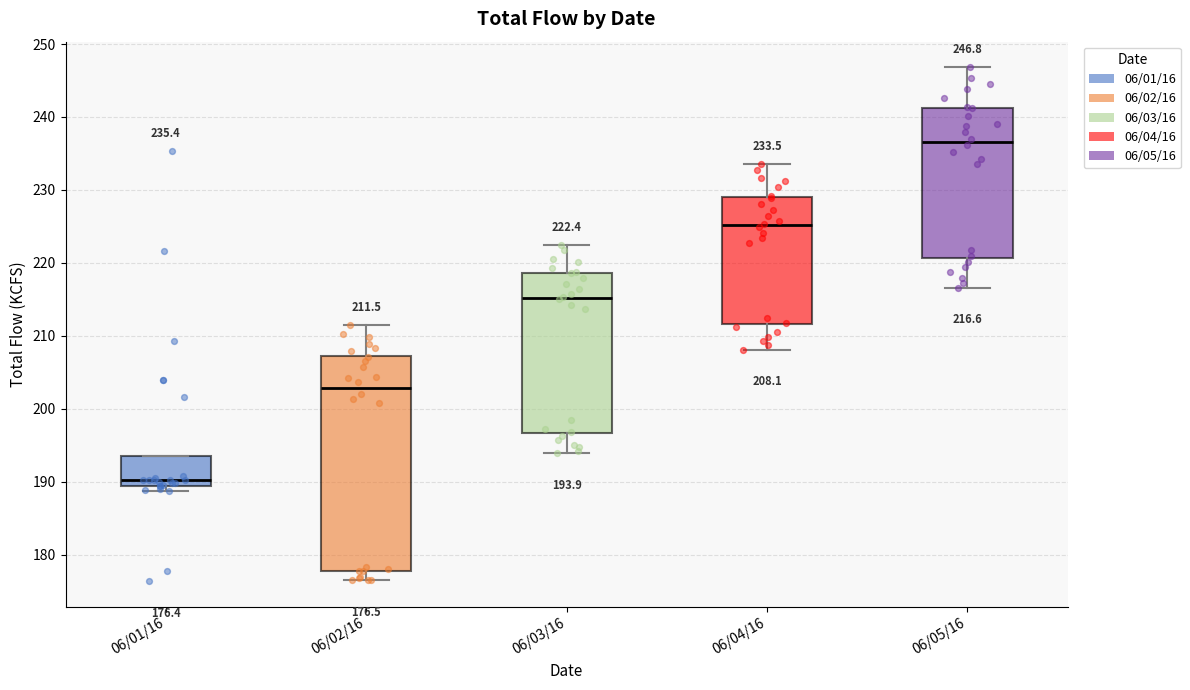

Comparing the boxes themselves (not the whiskers), which one is the tallest?

06/02/16